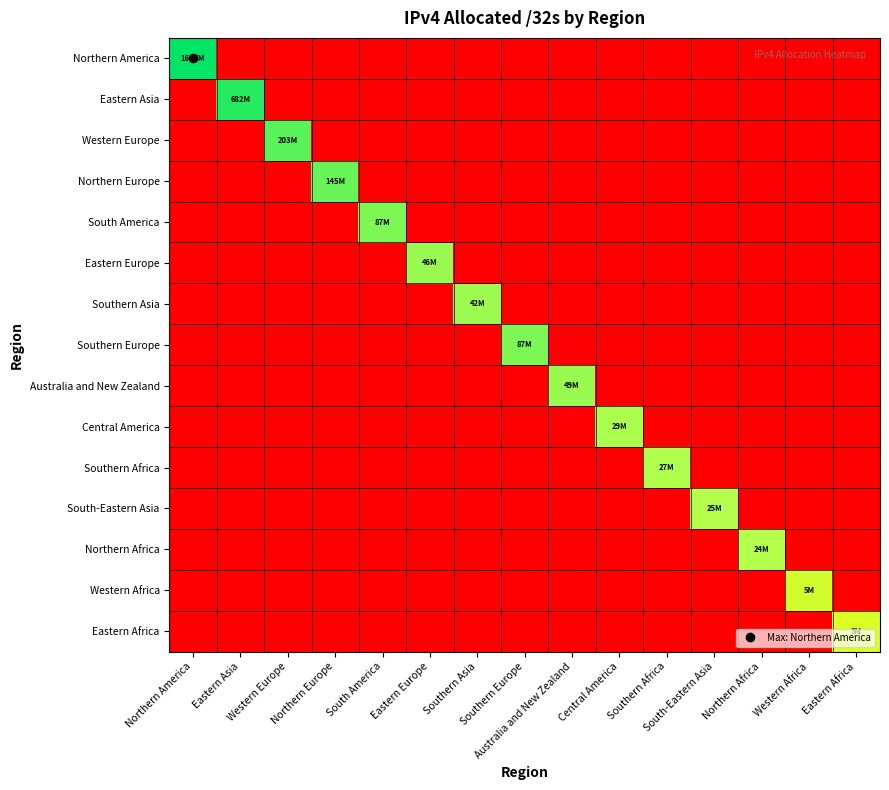

What is the difference between the highest and lowest values at Eastern Europe?

17.2